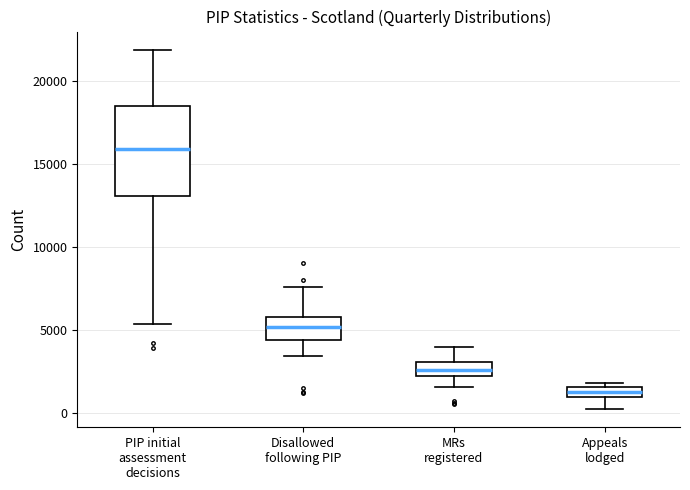

Where is the lower edge of the box for Appeals lodged on the y-axis? The values are not printed on the chart, so give them approximately, as read against the axis.

1000